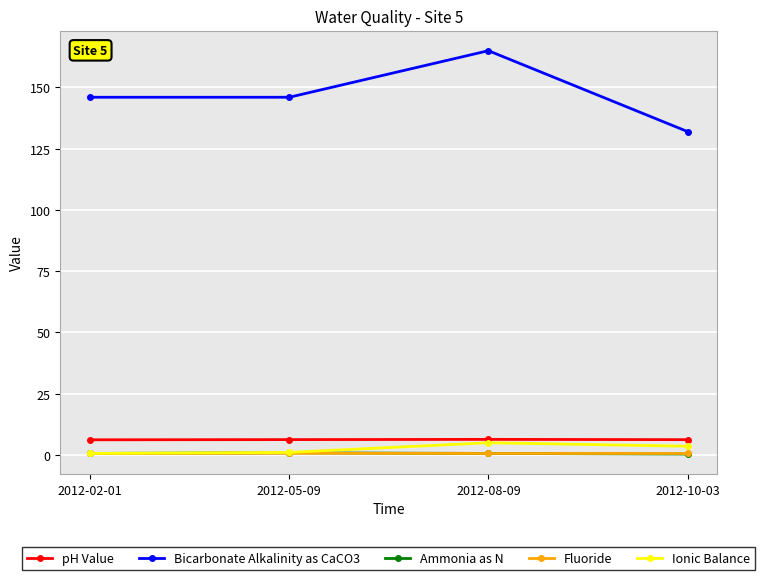

Where is the first local maximum for Ionic Balance?

2012-08-09